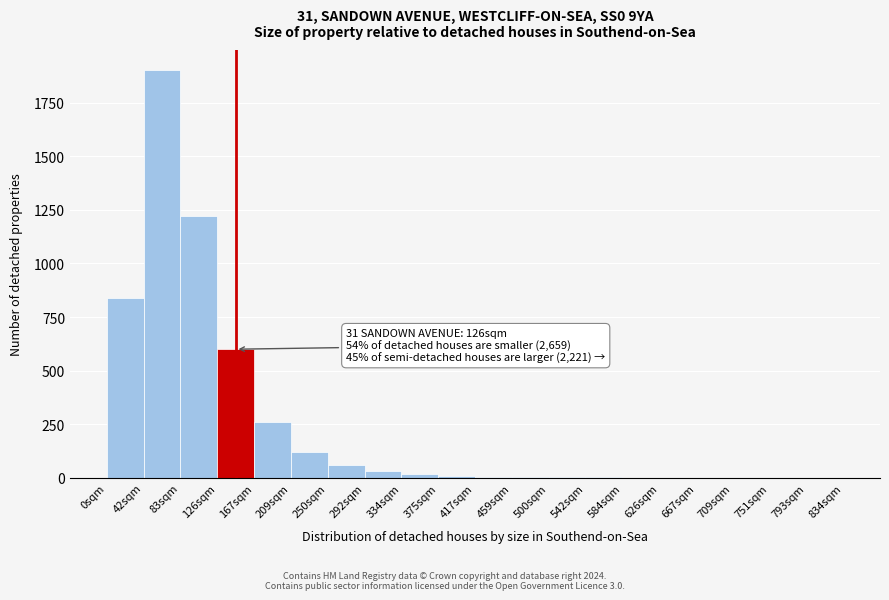

What is the change in value from 167sqm to 250sqm?

-200